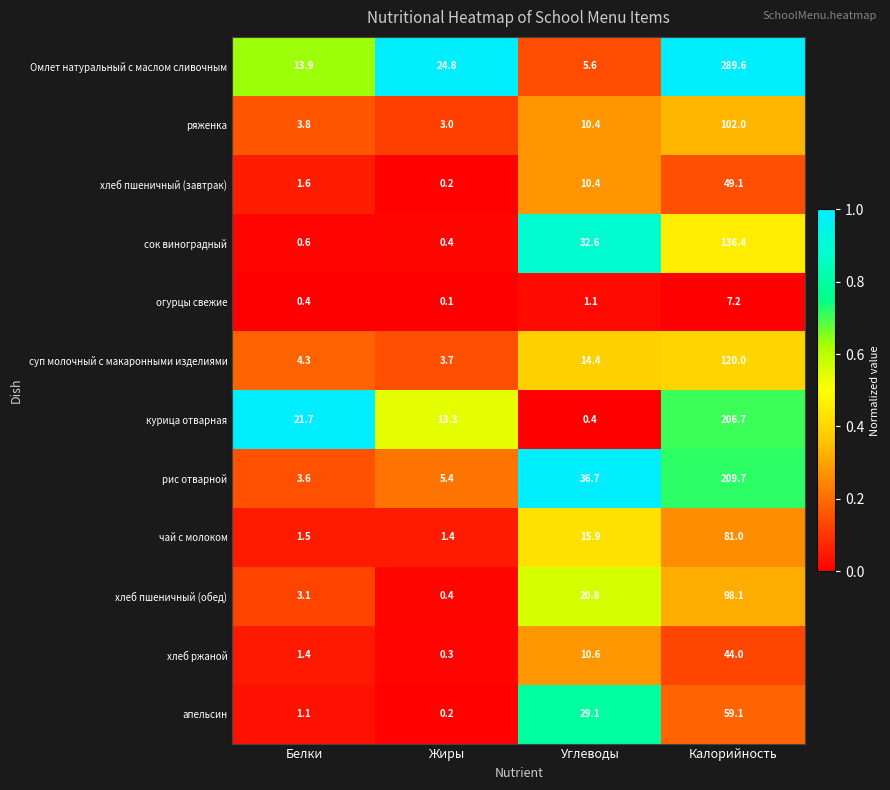

Between Белки and Жиры, which series saw the biggest shift?

Омлет натуральный с маслом сливочным